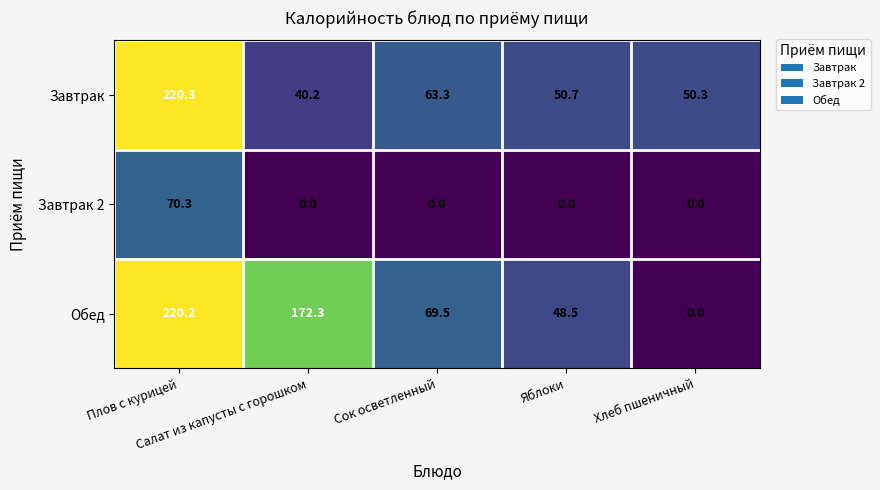

What is the difference between the maximum and minimum values in the Обед series?

220.2